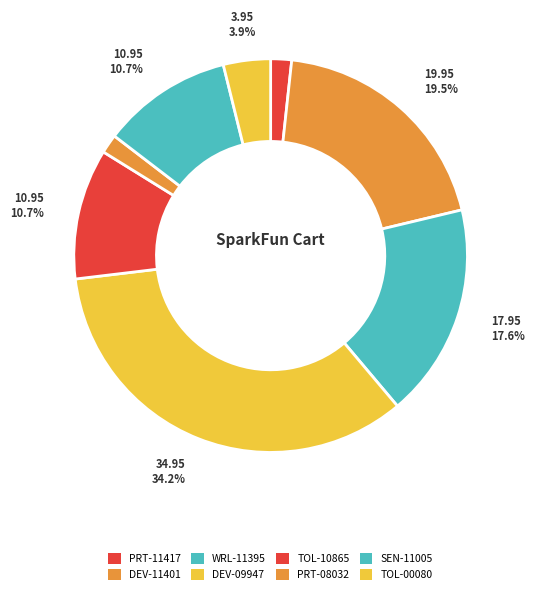

Do PRT-11417 and SEN-11005 together represent more than half of the pie?

No